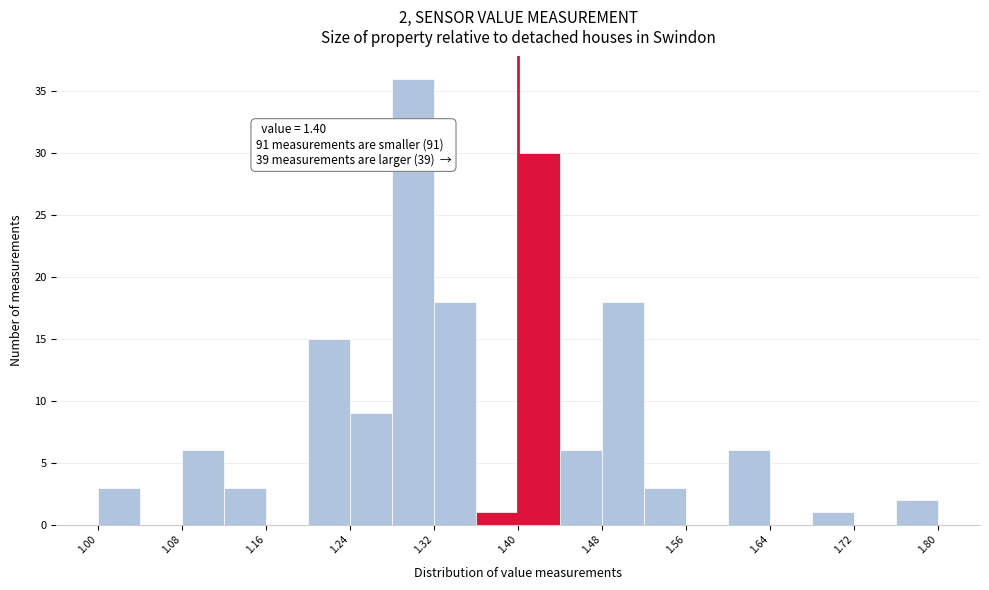

Over which range of the x-axis is the bar tallest?

1.28 to 1.32